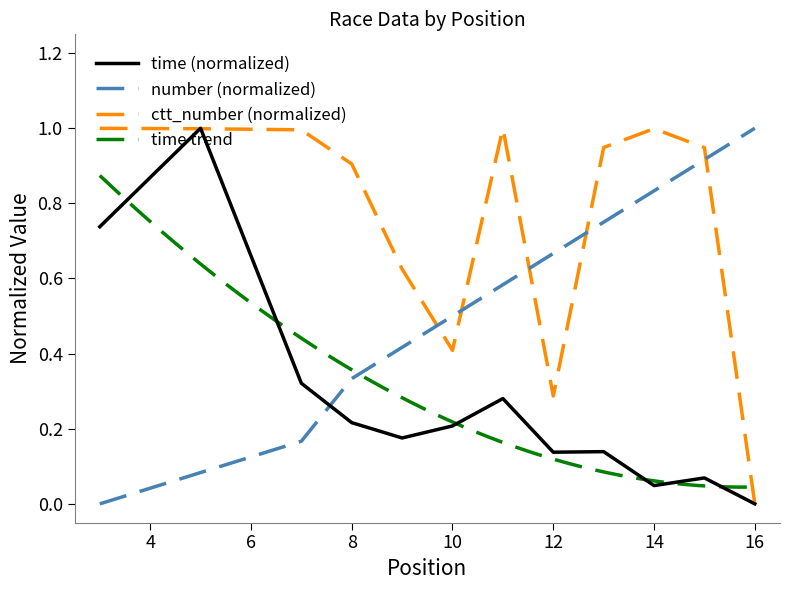

Does the chart display data point markers on the line(s)?

No